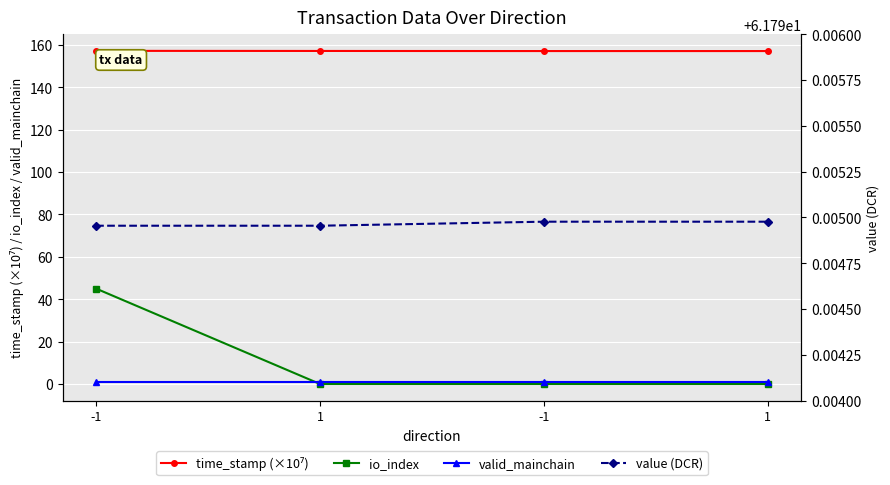

Reading right to left, extract all data points from this chart.

time_stamp (×10⁷): 157.1	157.1	157.1	157.2
io_index: 0.0	0.0	0.0	45.0
valid_mainchain: 1.0	1.0	1.0	1.0
value (DCR): 61.8	61.8	61.8	61.8